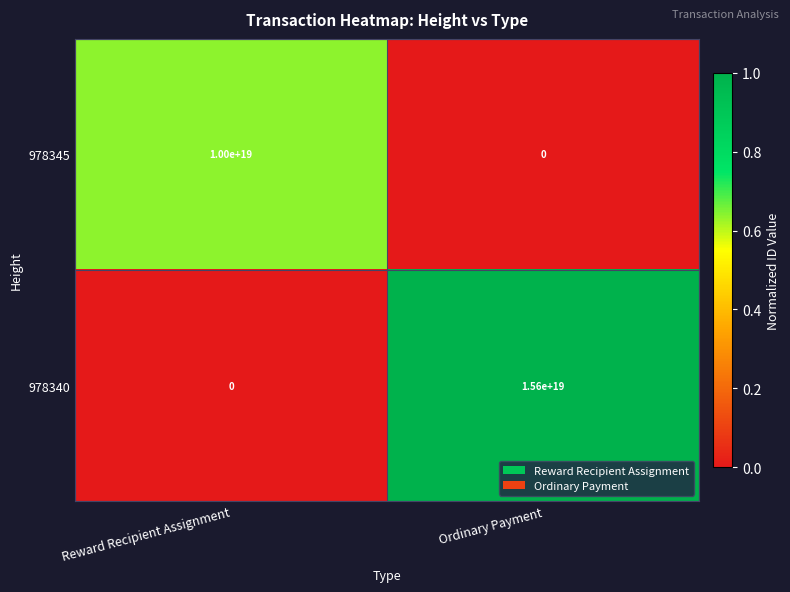

The 978345 series shows -4046778780523005952 at Ordinary Payment. True or false?

False